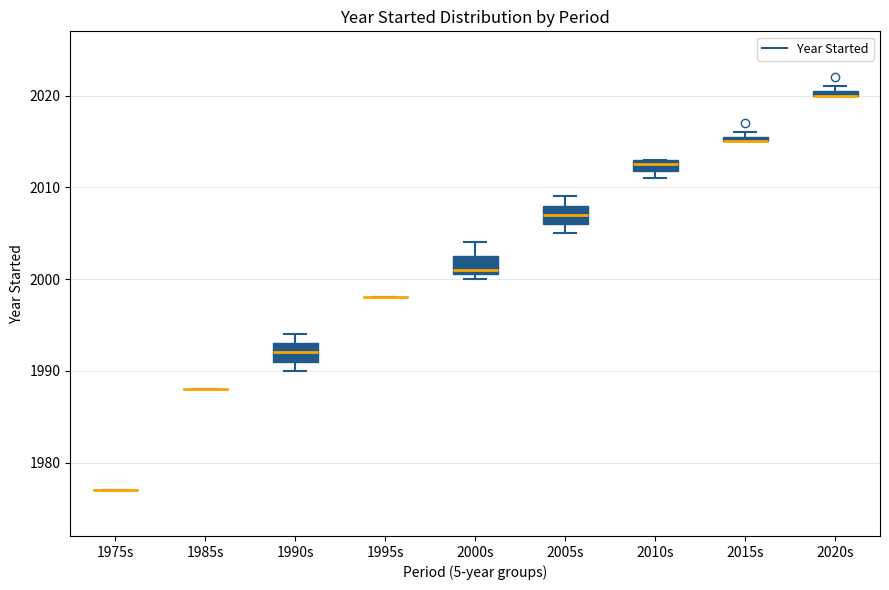

Where is the lower edge of the box for 2010s on the y-axis? The values are not printed on the chart, so give them approximately, as read against the axis.

2012